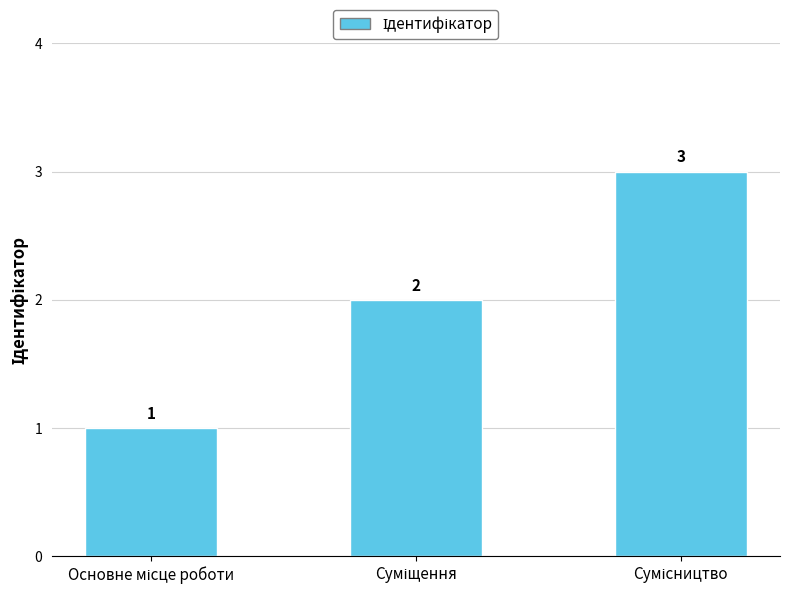

Count the values in the range 1 to 3.

3